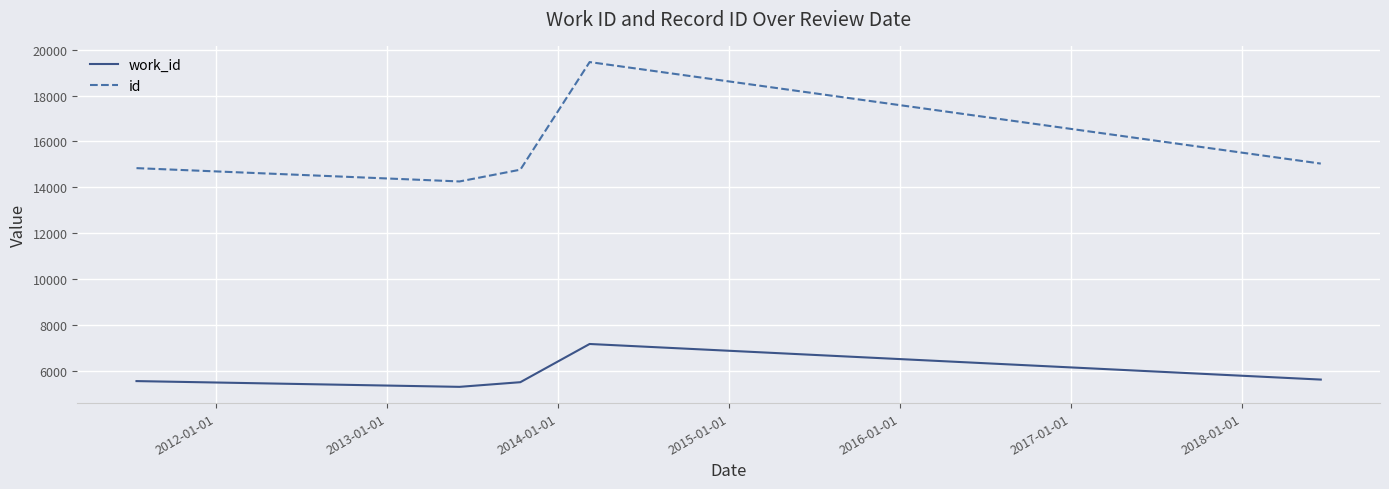

How many lines are shown in the chart?

2